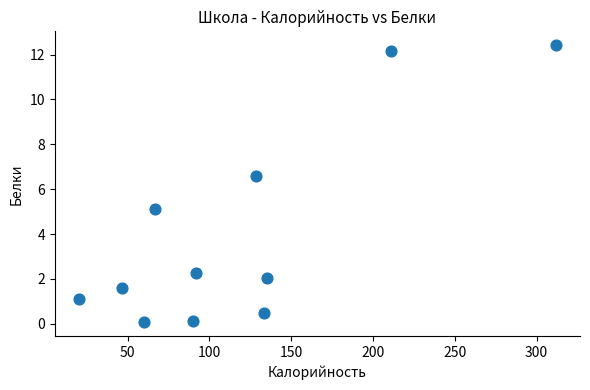

What Y value in the scatter plot is closest to 6?

6.6